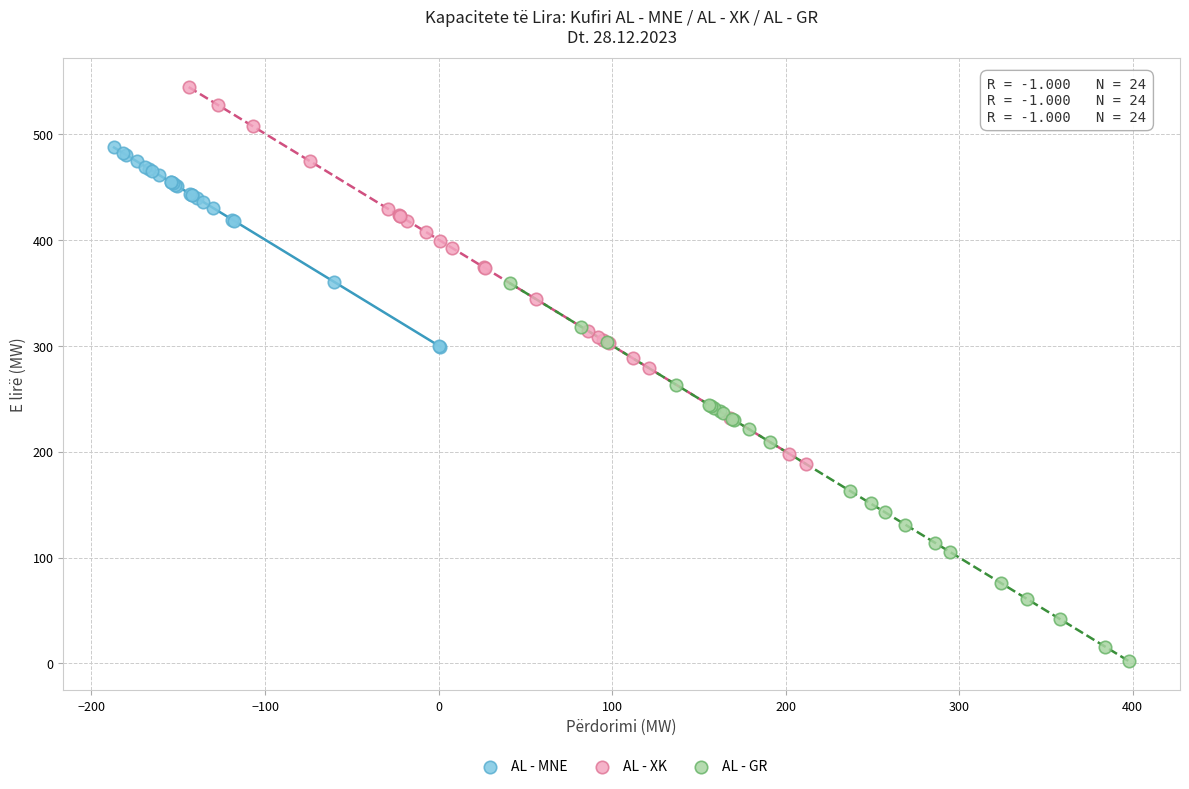

Which series contains the lowest Y value?

AL - GR